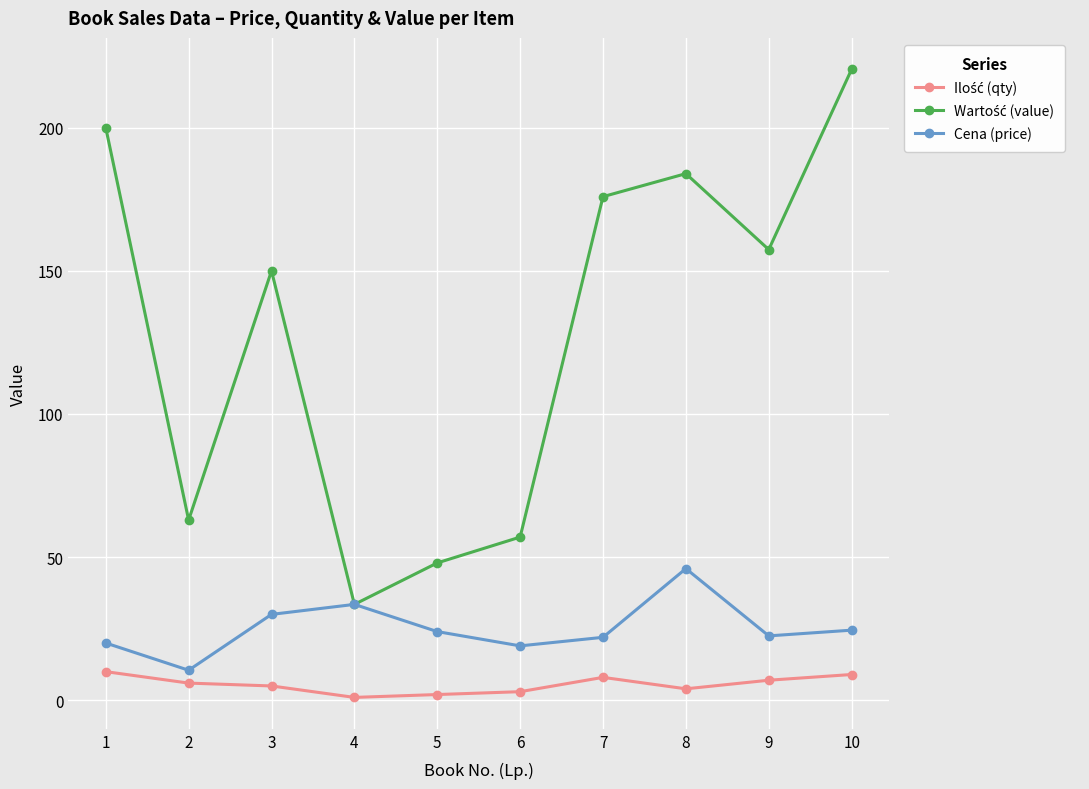

What is the spread (max minus min) of values at 2?

56.9